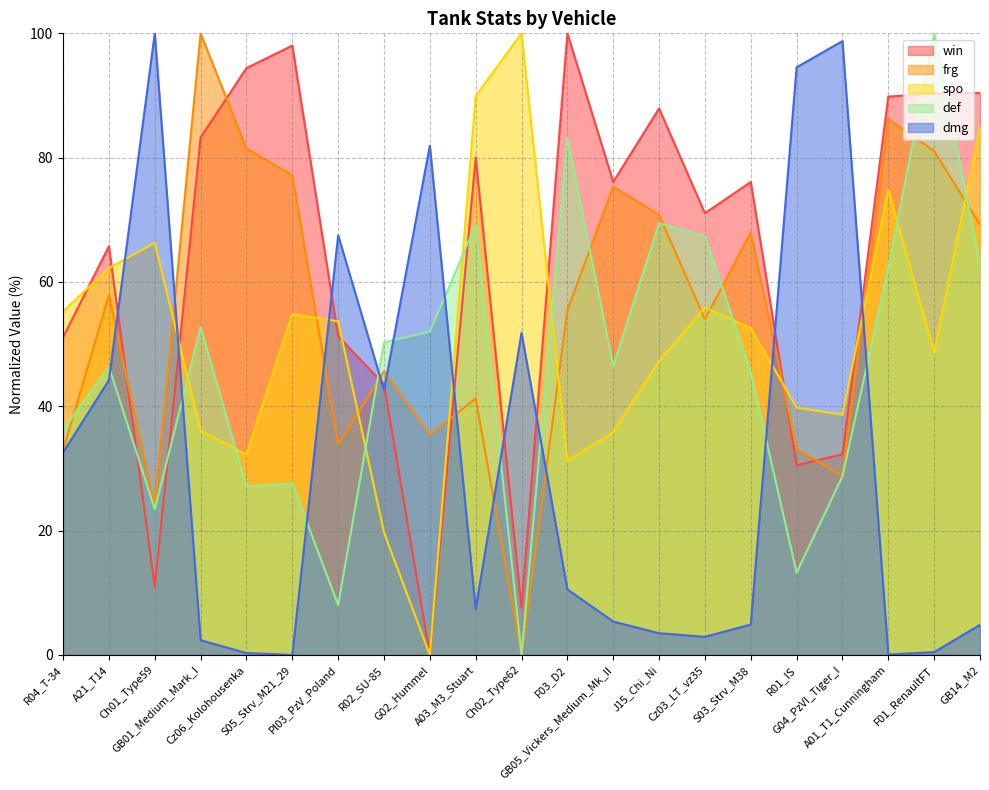

Reading left to right, list all the values displayed in this chart.

win: R04_T-34=51.1	A21_T14=65.8	Ch01_Type59=10.9	GB01_Medium_Mark_I=83.2	Cz06_Kolohousenka=94.4	S05_Strv_M21_29=98.0	Pl03_PzV_Poland=51.3	R02_SU-85=43.5	G02_Hummel=0.0	A03_M3_Stuart=80.1	Ch02_Type62=7.5	F03_D2=100.0	GB05_Vickers_Medium_Mk_II=76.1	J15_Chi_Ni=87.9	Cz03_LT_vz35=71.1	S03_Strv_M38=76.1	R01_IS=30.5	G04_PzVI_Tiger_I=32.3	A01_T1_Cunningham=89.8	F01_RenaultFT=90.3	GB14_M2=90.4
frg: R04_T-34=32.9	A21_T14=57.9	Ch01_Type59=23.8	GB01_Medium_Mark_I=100.0	Cz06_Kolohousenka=81.5	S05_Strv_M21_29=77.2	Pl03_PzV_Poland=33.9	R02_SU-85=45.6	G02_Hummel=35.4	A03_M3_Stuart=41.3	Ch02_Type62=0.0	F03_D2=55.4	GB05_Vickers_Medium_Mk_II=75.3	J15_Chi_Ni=70.8	Cz03_LT_vz35=54.0	S03_Strv_M38=68.0	R01_IS=33.1	G04_PzVI_Tiger_I=28.8	A01_T1_Cunningham=86.2	F01_RenaultFT=81.1	GB14_M2=69.2
spo: R04_T-34=55.3	A21_T14=62.2	Ch01_Type59=66.3	GB01_Medium_Mark_I=36.0	Cz06_Kolohousenka=32.3	S05_Strv_M21_29=54.8	Pl03_PzV_Poland=53.7	R02_SU-85=19.7	G02_Hummel=0.0	A03_M3_Stuart=89.9	Ch02_Type62=100.0	F03_D2=31.2	GB05_Vickers_Medium_Mk_II=35.9	J15_Chi_Ni=47.2	Cz03_LT_vz35=55.9	S03_Strv_M38=52.6	R01_IS=39.8	G04_PzVI_Tiger_I=38.6	A01_T1_Cunningham=74.9	F01_RenaultFT=48.6	GB14_M2=85.0
def: R04_T-34=36.2	A21_T14=46.4	Ch01_Type59=23.4	GB01_Medium_Mark_I=52.7	Cz06_Kolohousenka=27.1	S05_Strv_M21_29=27.6	Pl03_PzV_Poland=8.0	R02_SU-85=50.3	G02_Hummel=52.0	A03_M3_Stuart=69.2	Ch02_Type62=0.0	F03_D2=83.2	GB05_Vickers_Medium_Mk_II=46.4	J15_Chi_Ni=69.4	Cz03_LT_vz35=67.3	S03_Strv_M38=45.4	R01_IS=13.2	G04_PzVI_Tiger_I=28.7	A01_T1_Cunningham=62.2	F01_RenaultFT=100.0	GB14_M2=62.8
dmg: R04_T-34=32.6	A21_T14=44.2	Ch01_Type59=100.0	GB01_Medium_Mark_I=2.4	Cz06_Kolohousenka=0.3	S05_Strv_M21_29=0.0	Pl03_PzV_Poland=67.5	R02_SU-85=42.6	G02_Hummel=81.9	A03_M3_Stuart=7.4	Ch02_Type62=51.8	F03_D2=10.6	GB05_Vickers_Medium_Mk_II=5.4	J15_Chi_Ni=3.5	Cz03_LT_vz35=2.9	S03_Strv_M38=4.9	R01_IS=94.5	G04_PzVI_Tiger_I=98.8	A01_T1_Cunningham=0.1	F01_RenaultFT=0.5	GB14_M2=4.8